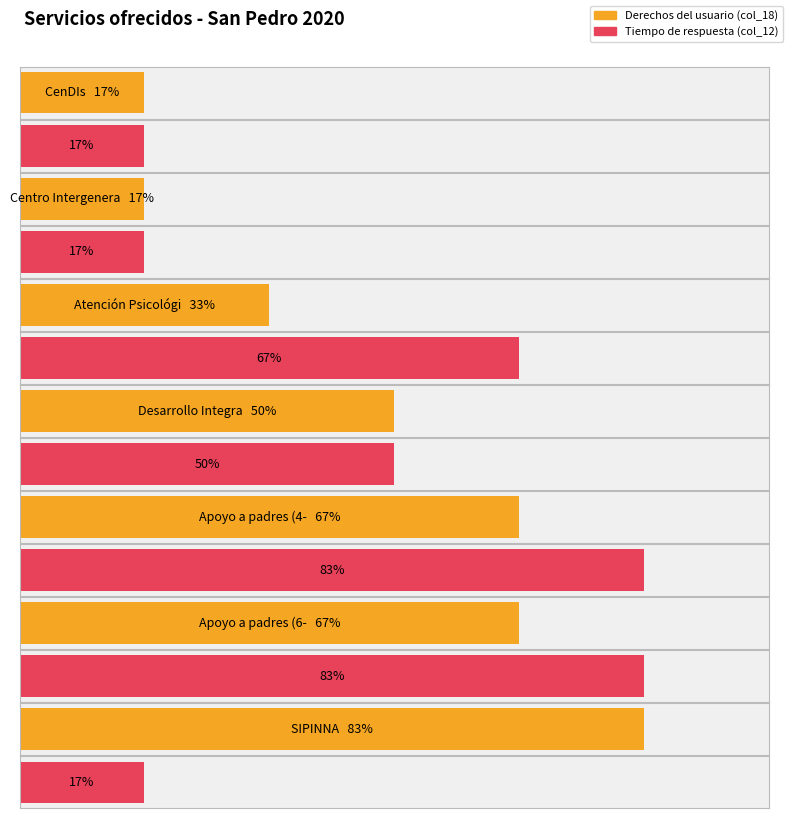

The value of Derechos del usuario ante la negativa o... at SIPINNA is 5. True or false?

True